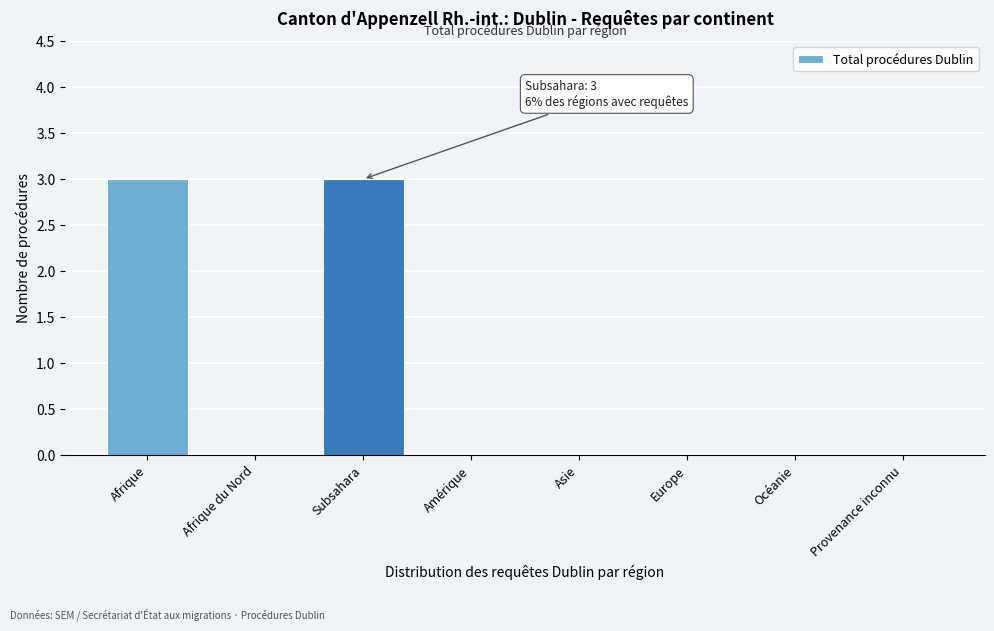

Reading left to right, extract all data points from this chart.

Afrique=3	Afrique du Nord=0	Subsahara=3	Amérique=0	Asie=0	Europe=0	Océanie=0	Provenance inconnu=0